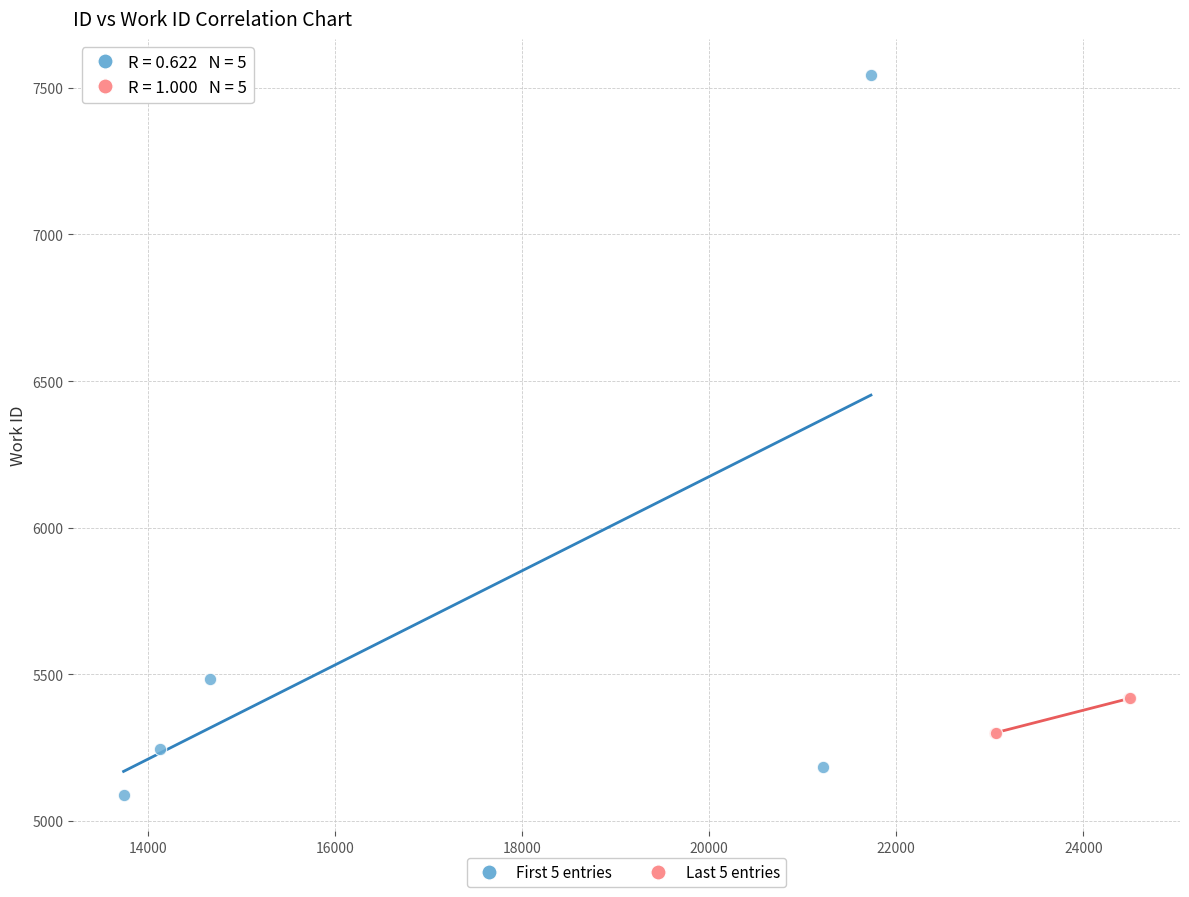

What are all the series names shown in the legend?

First 5 entries, Last 5 entries